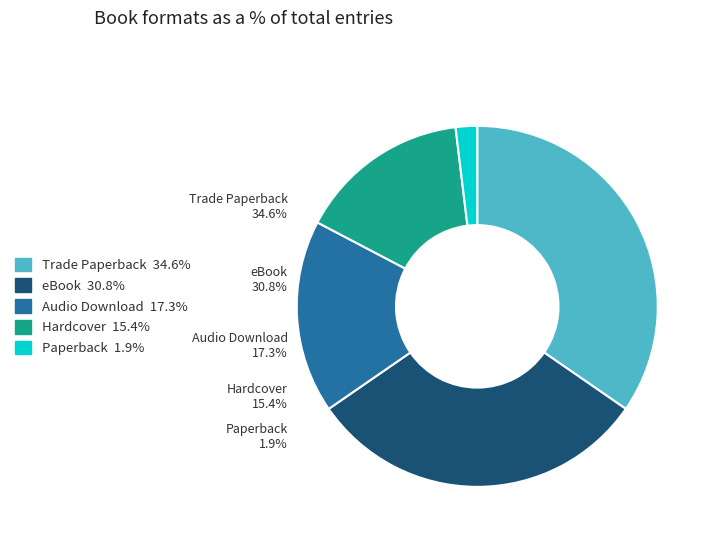

Is it true that eBook is 37% of the pie?

False